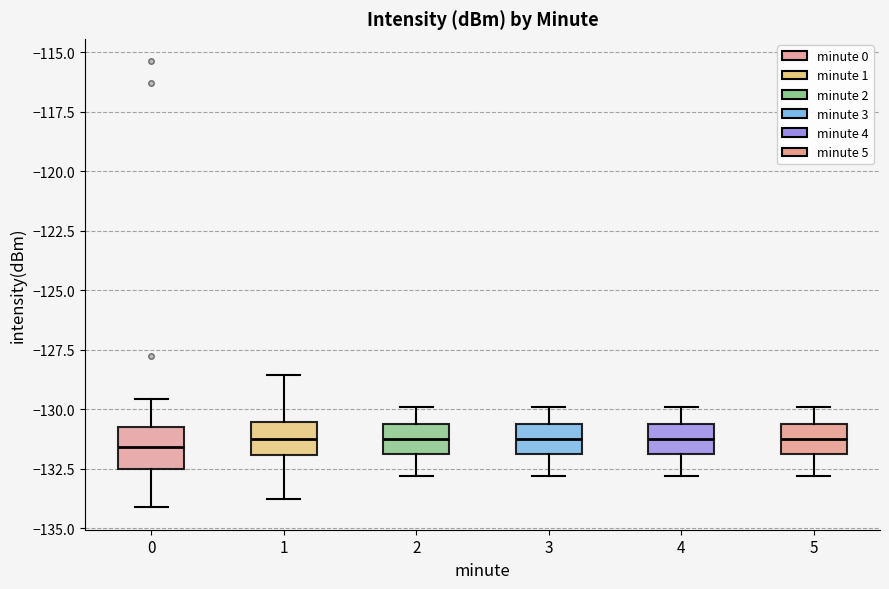

Where does the median line of the box at x = 4 sit on the y-axis? The values are not printed on the chart, so give them approximately, as read against the axis.

-131.0